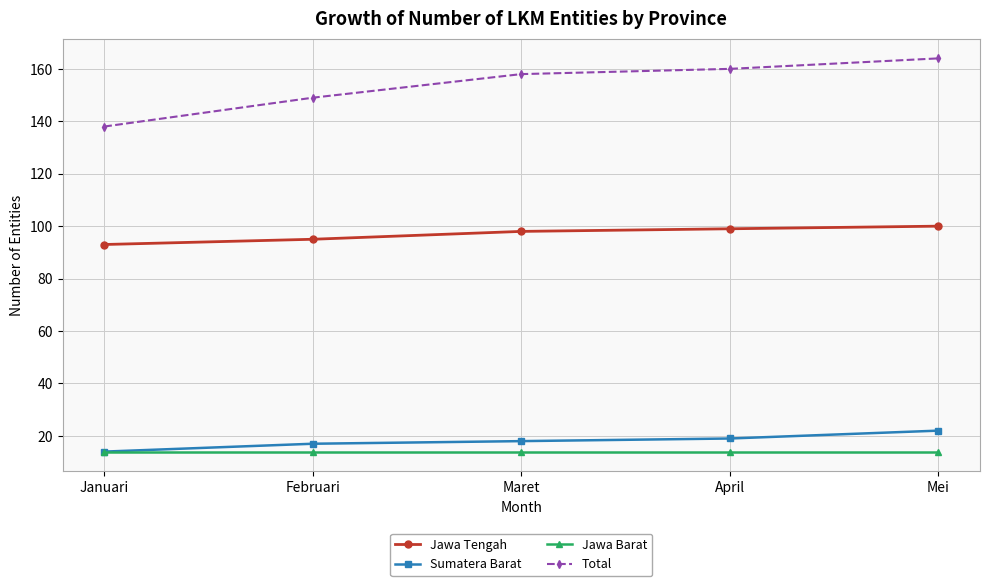

Rank the series by their maximum value, from highest to lowest.

Total, Jawa Tengah, Sumatera Barat, Jawa Barat